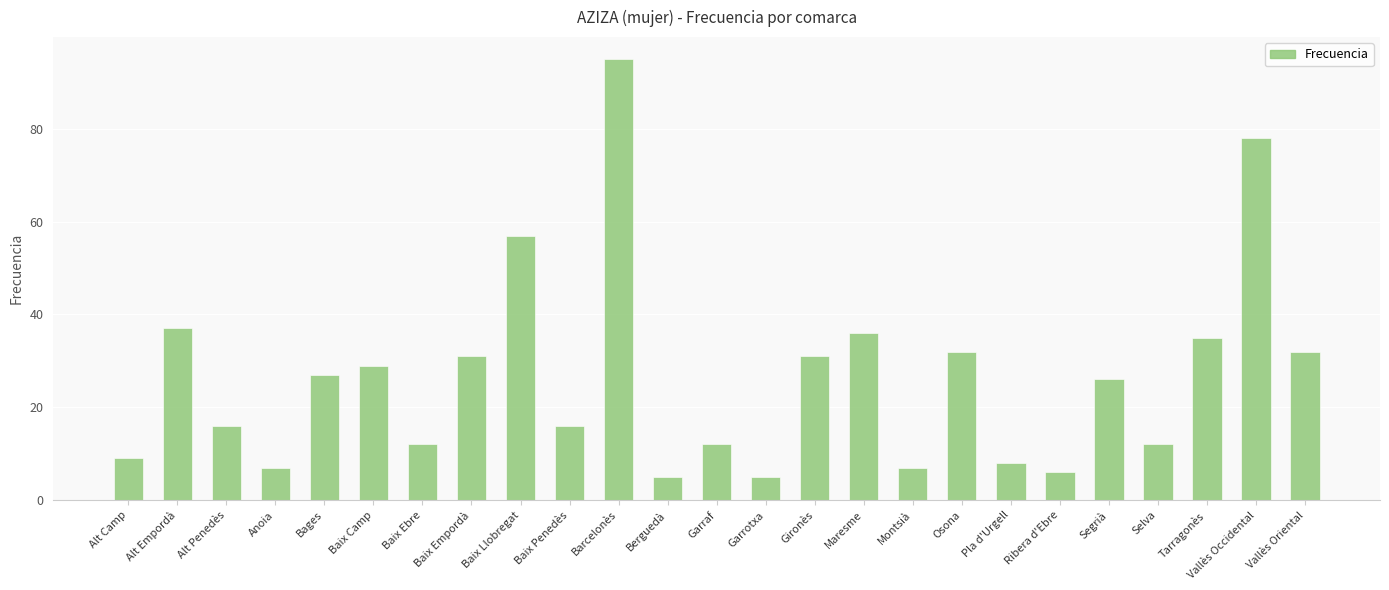

Reading right to left, what are all the values shown in this chart?

Vallès Oriental=32	Vallès Occidental=78	Tarragonès=35	Selva=12	Segrià=26	Ribera d'Ebre=6	Pla d'Urgell=8	Osona=32	Montsià=7	Maresme=36	Gironès=31	Garrotxa=5	Garraf=12	Berguedà=5	Barcelonès=95	Baix Penedès=16	Baix Llobregat=57	Baix Empordà=31	Baix Ebre=12	Baix Camp=29	Bages=27	Anoia=7	Alt Penedès=16	Alt Empordà=37	Alt Camp=9